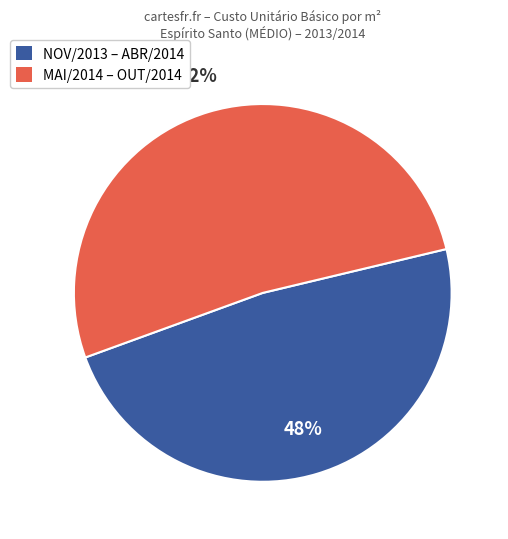

Is it true that NOV/2013 – ABR/2014 is 48% of the pie?

True